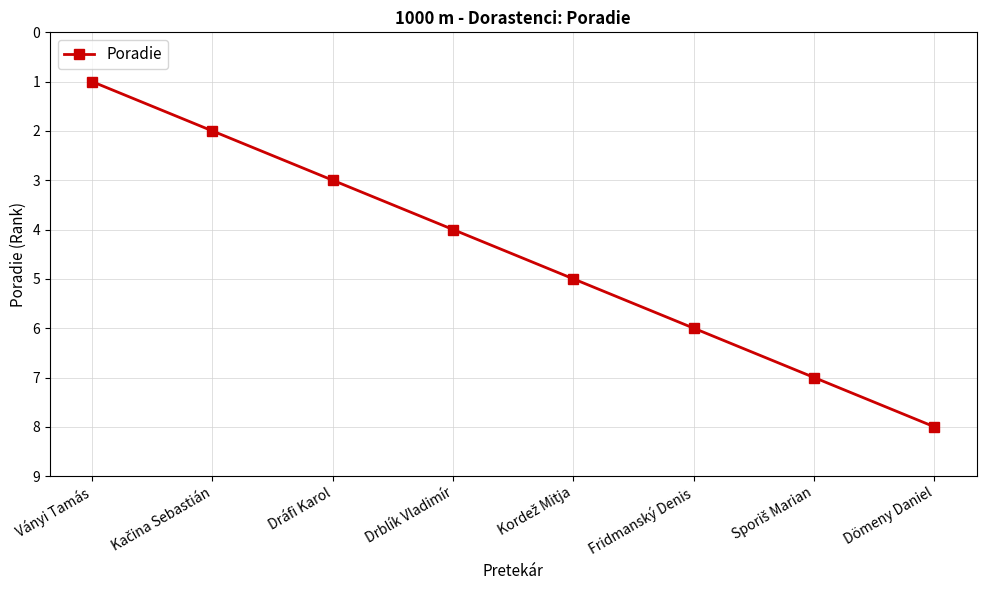

How many lines are shown in the chart?

1